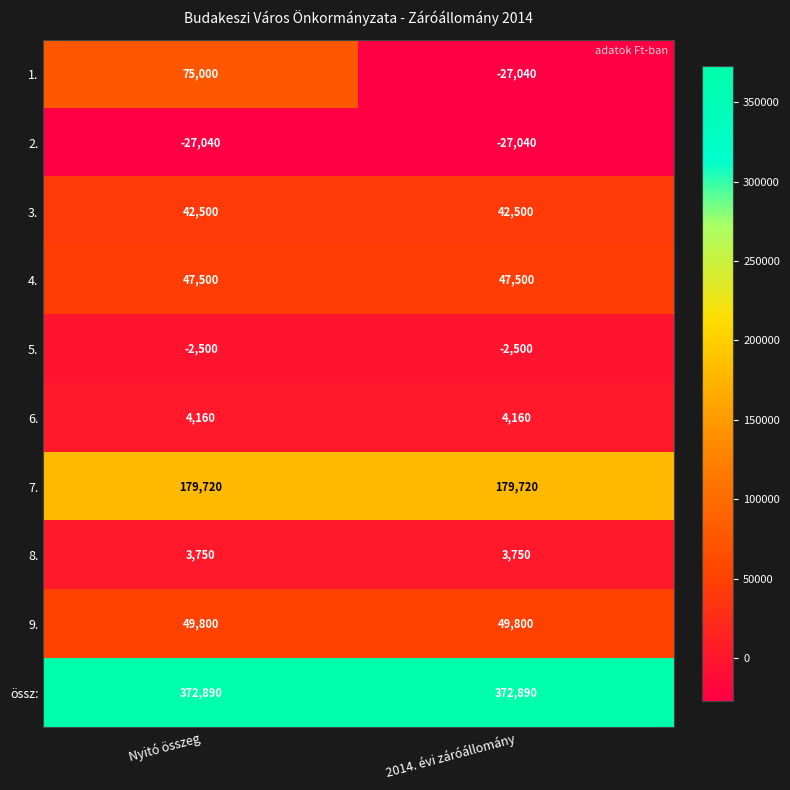

True or false: 1. has a value of 75000 at Nyitó összeg.

True